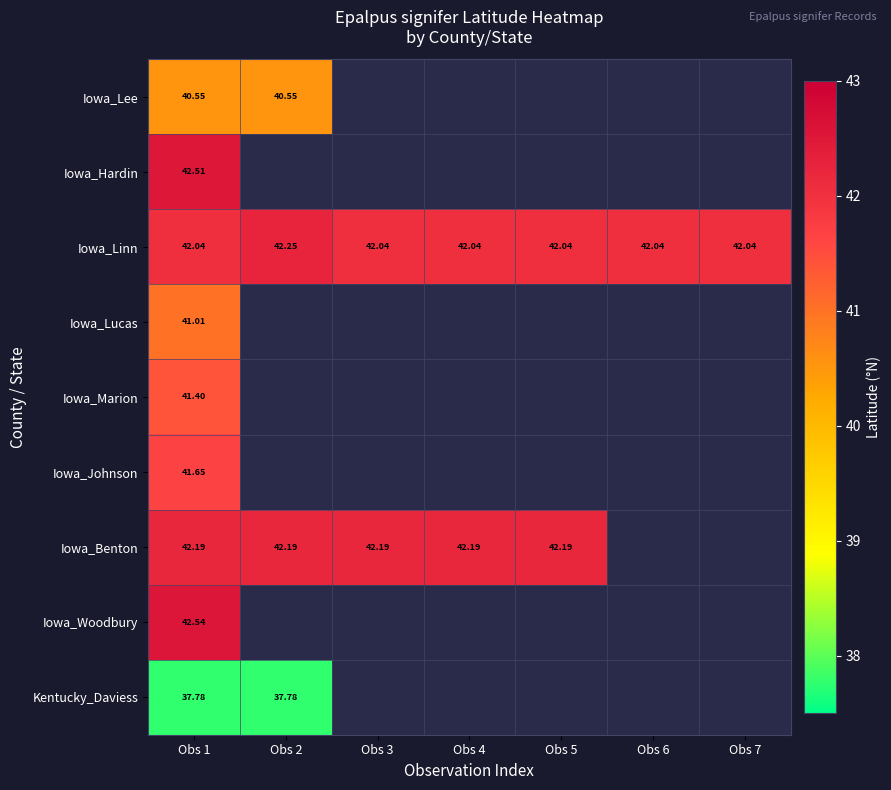

Between Obs 1 and Obs 2, which series saw the biggest shift?

Iowa_Linn